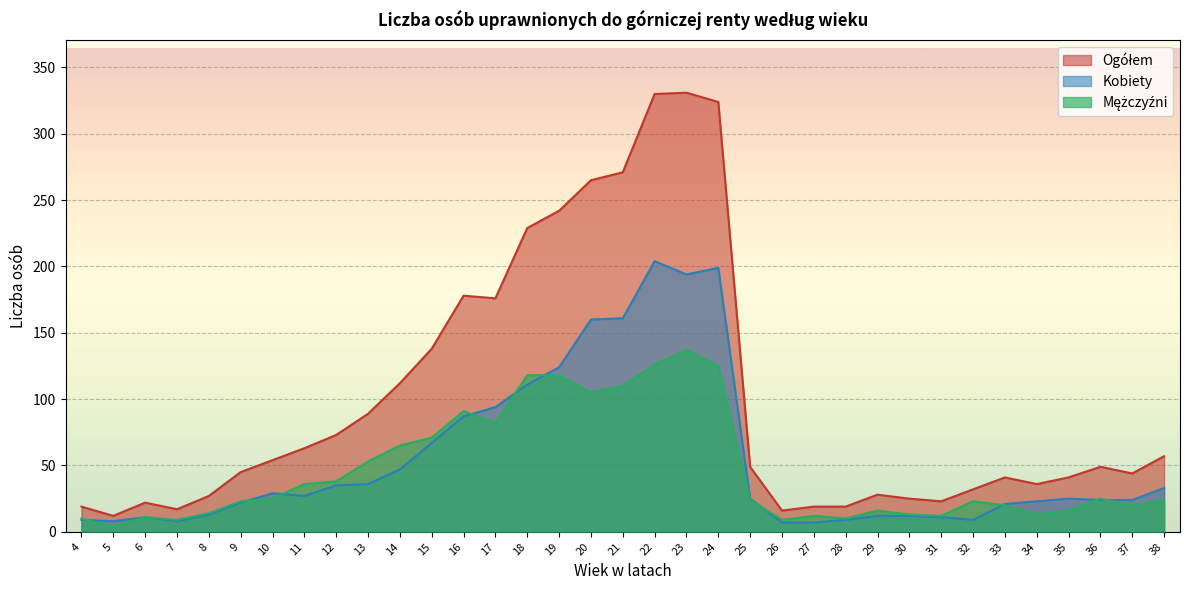

List the series in order of their peak value, highest first.

Ogółem, Kobiety, Mężczyźni